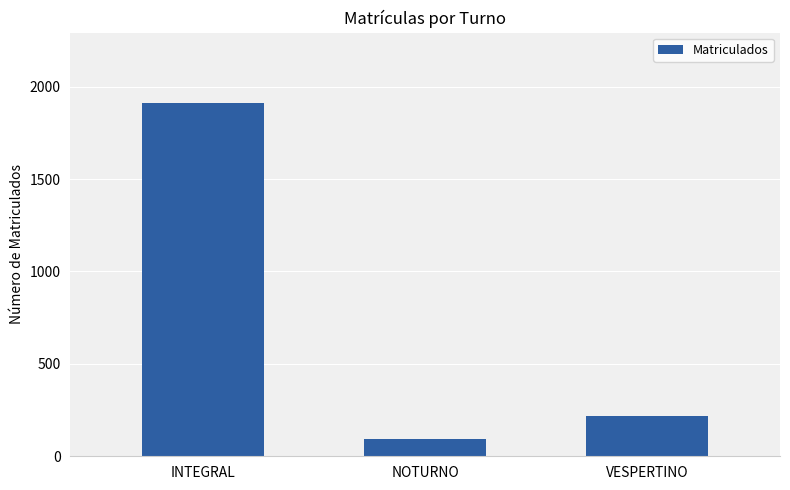

The chart shows a value of 3386 at INTEGRAL. True or false?

False